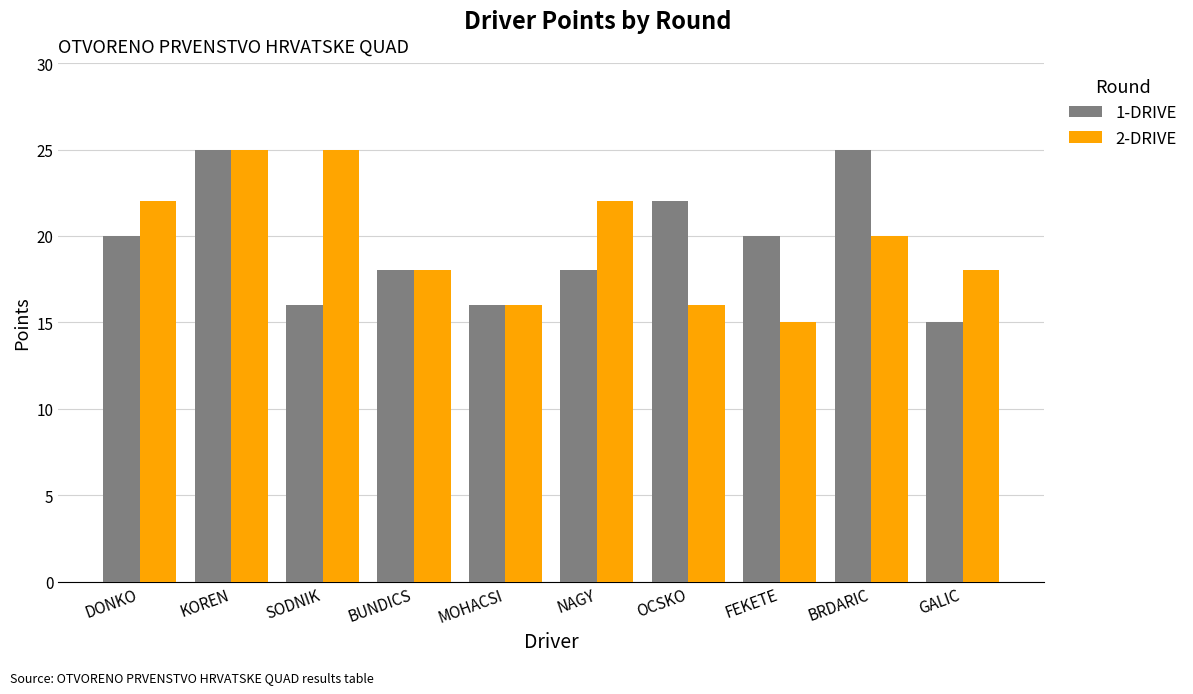

What is the sum of all 1-DRIVE values?

195